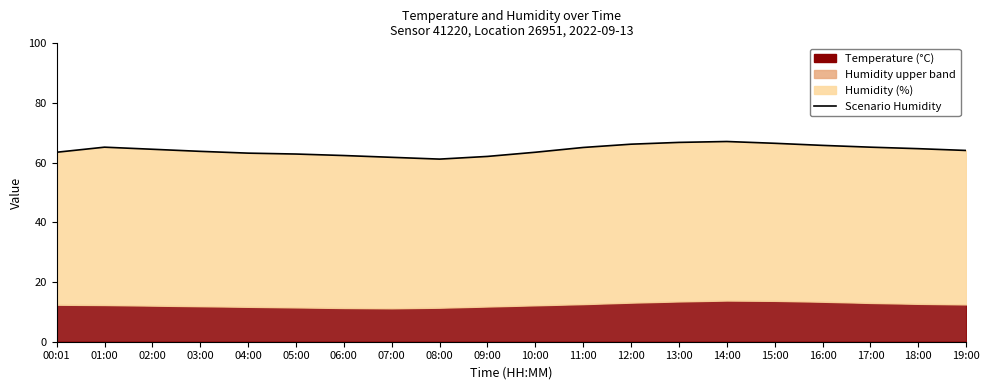

What is the label of the 9th point from the left?

08:00